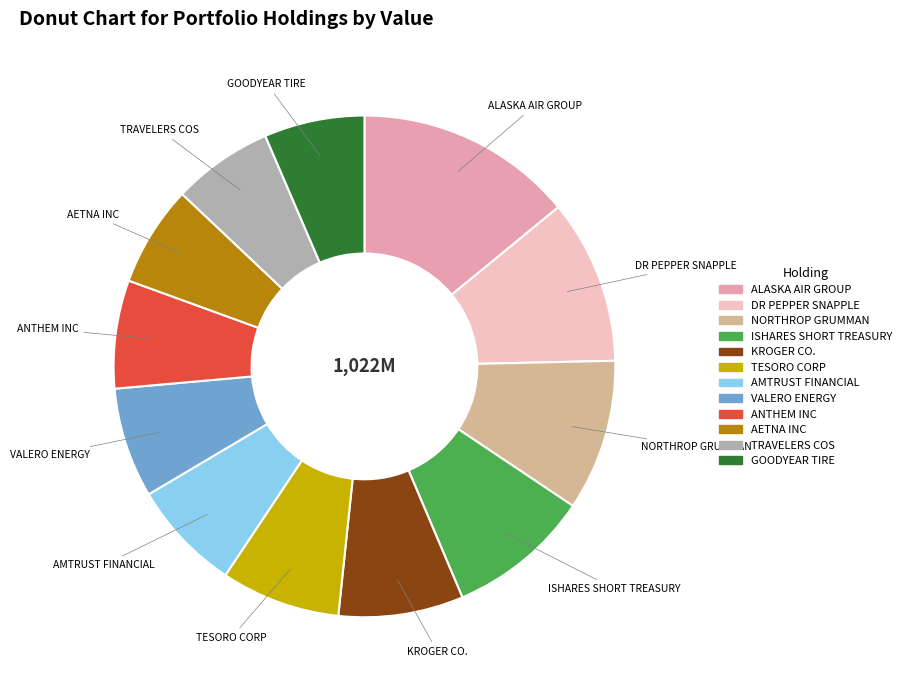

Is the sum of VALERO ENERGY and NORTHROP GRUMMAN greater than half?

No